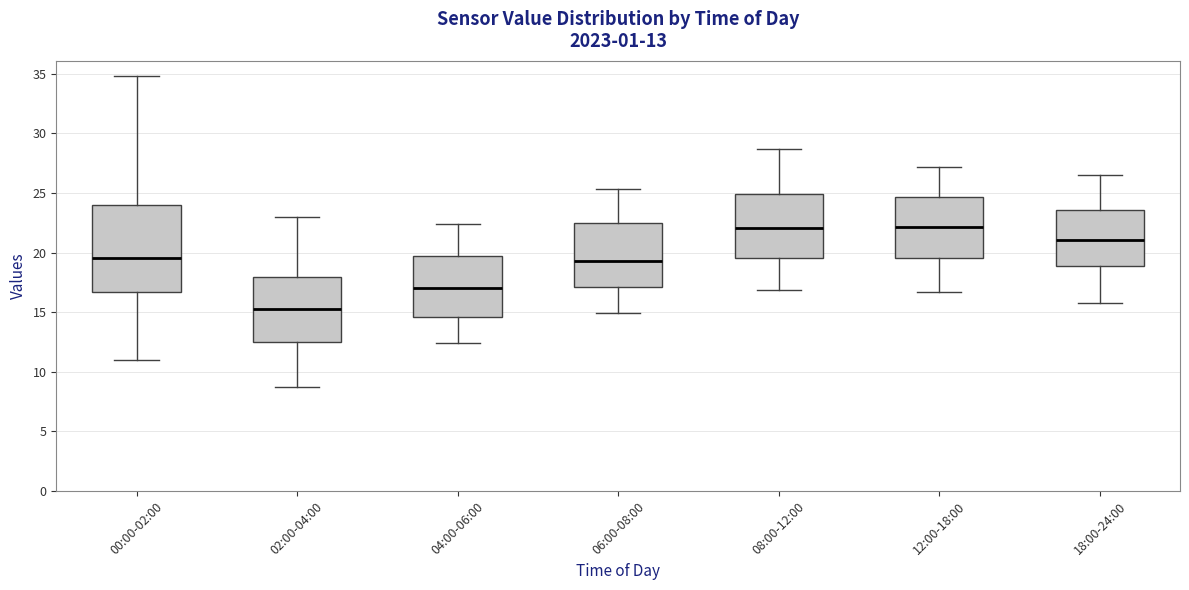

Which box's median line is the lowest?

02:00-04:00